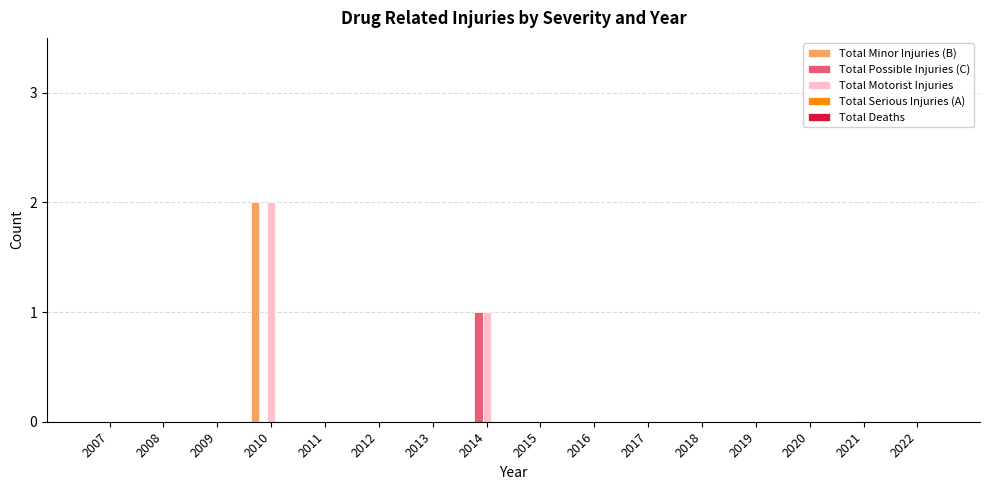

How many groups of bars are there?

16